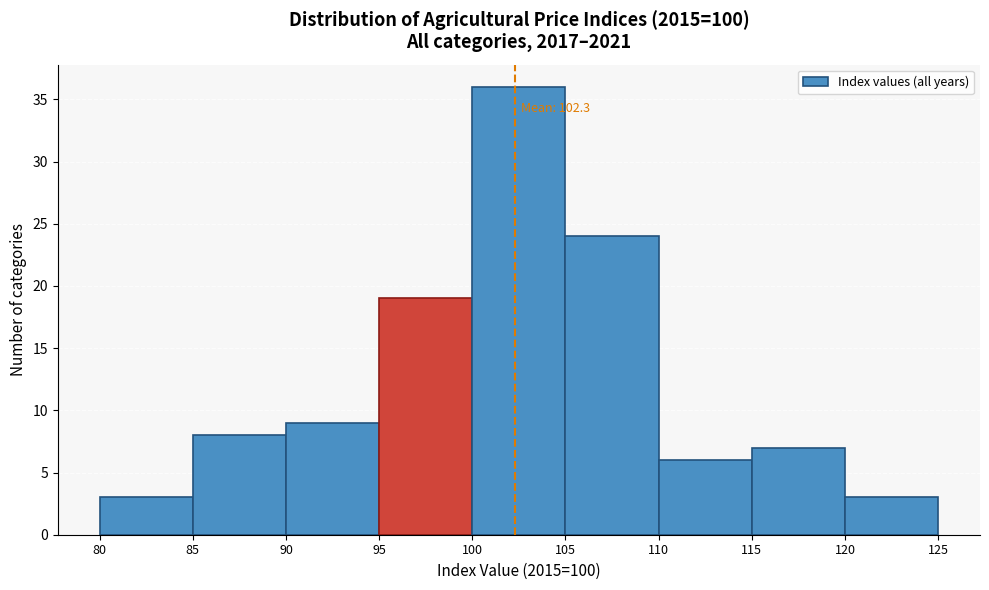

Over which range of the x-axis is the bar tallest?

100 to 105